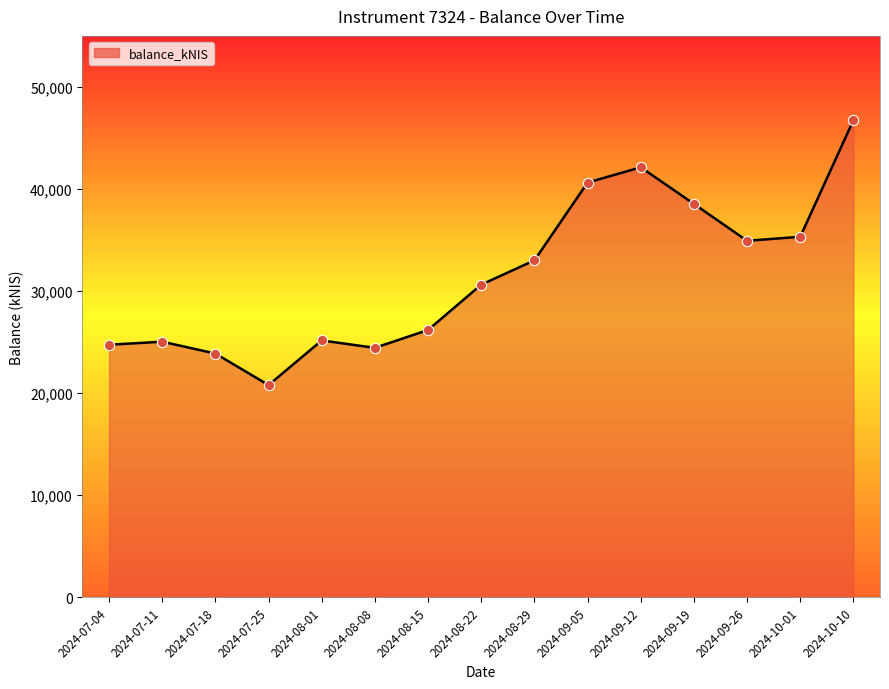

What is the ratio of the value at 2024-08-15 to the value at 2024-07-04?

1.1